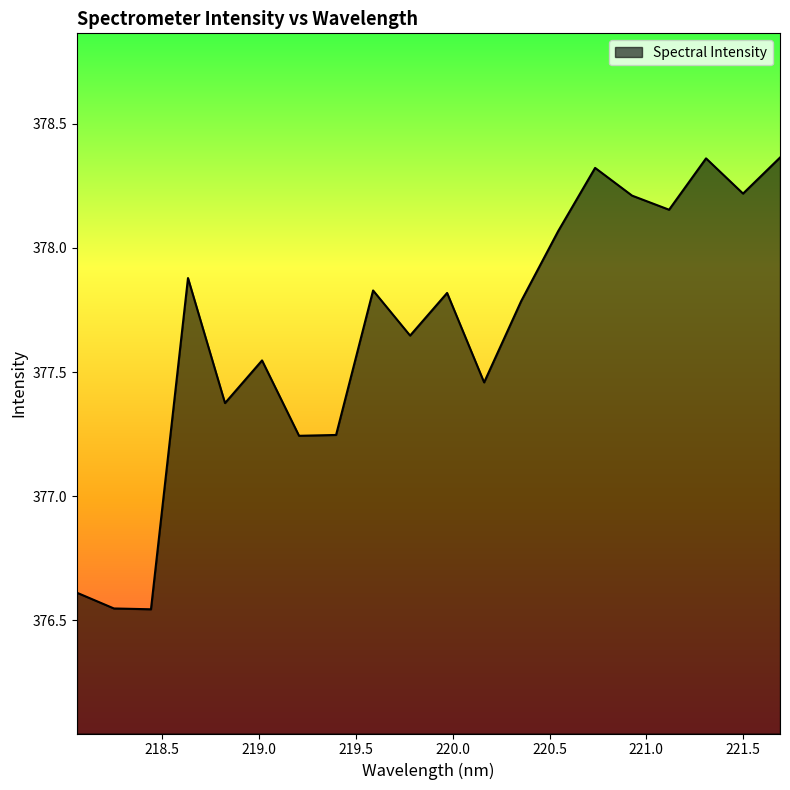

What is the average value?

377.7